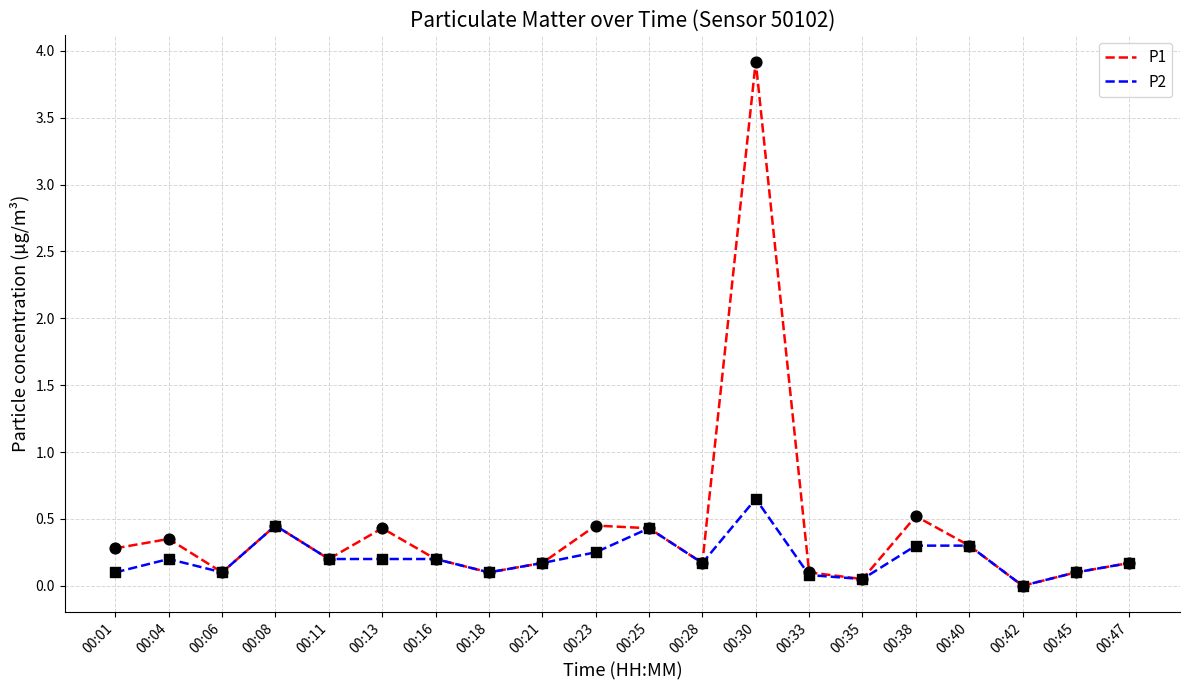

Is the value of P2 at 00:45 greater than the value of P1 at 00:28?

No